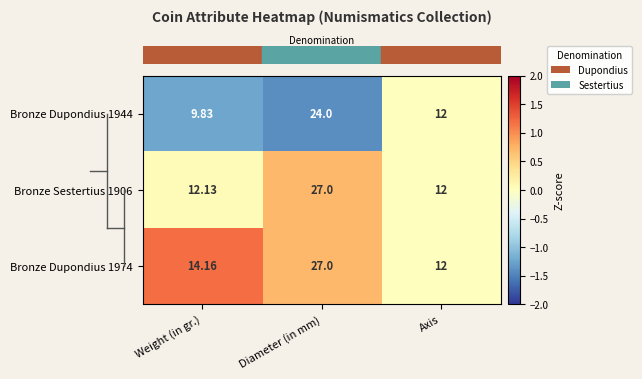

Which series has the largest total across all categories?

Bronze Dupondius 1974